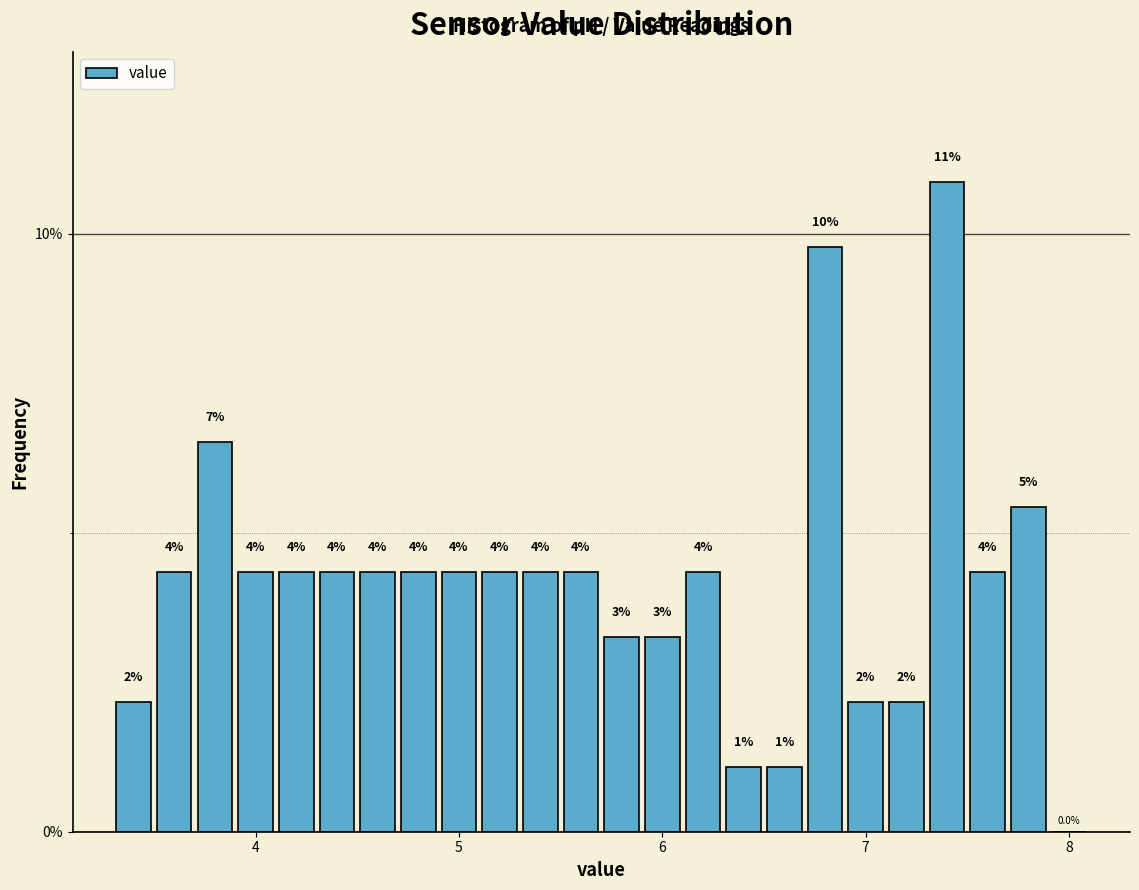

Around what value on the x-axis is the tallest bar? Give the approximate position of its centre, as read against the axis.

7.4